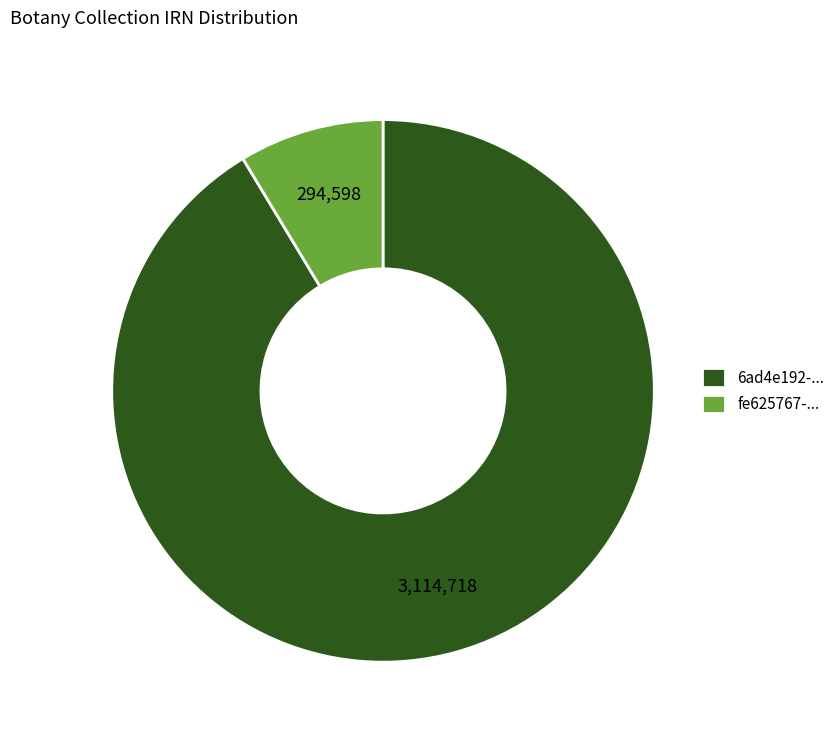

Rank the categories by value from lowest to highest.

fe625767-..., 6ad4e192-...